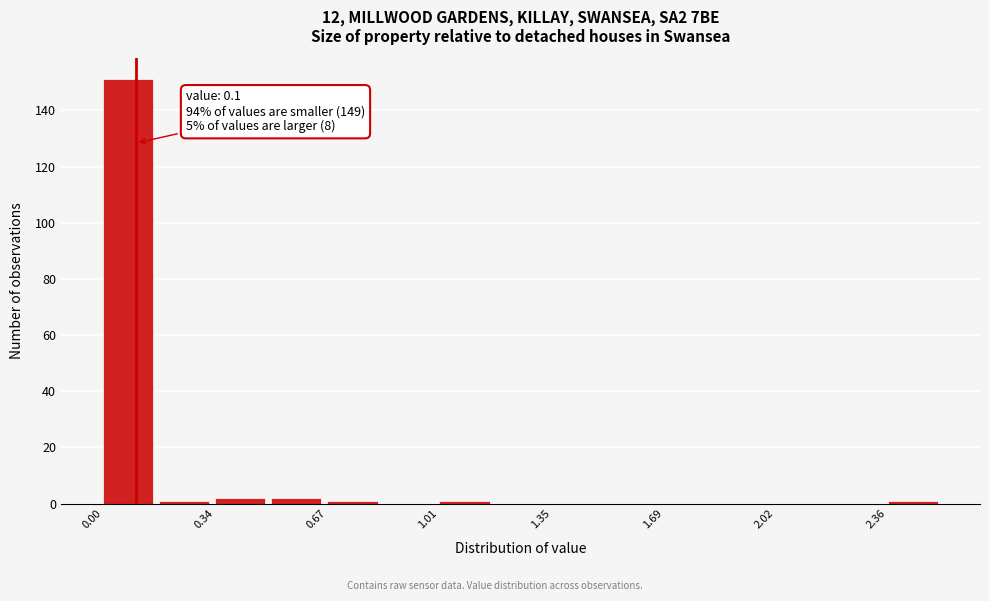

Around what value on the x-axis is the tallest bar? Give the approximate position of its centre, as read against the axis.

0.10